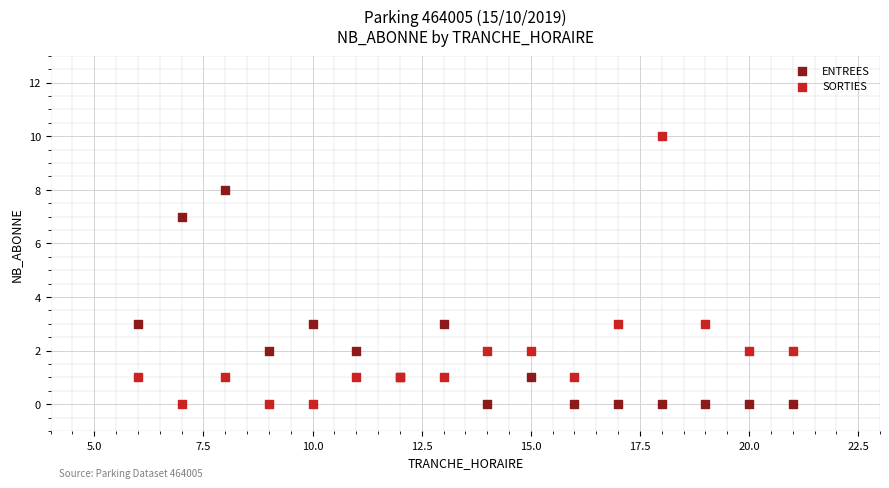

What is the X range (max minus min) for the scatter plot?

15